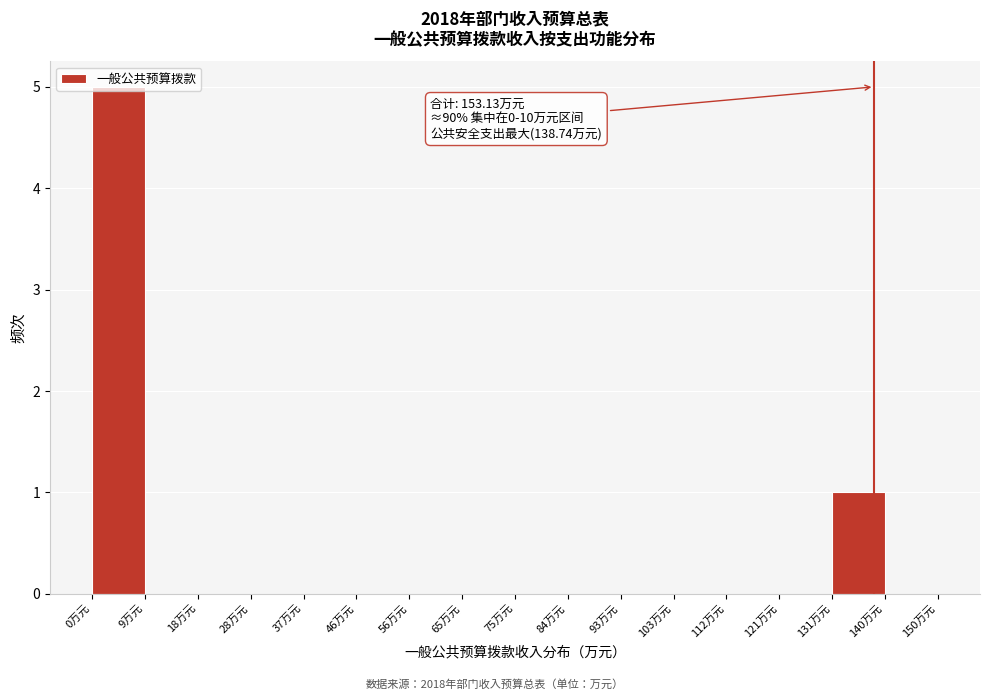

Over which range of the x-axis is the bar tallest?

0 to 9